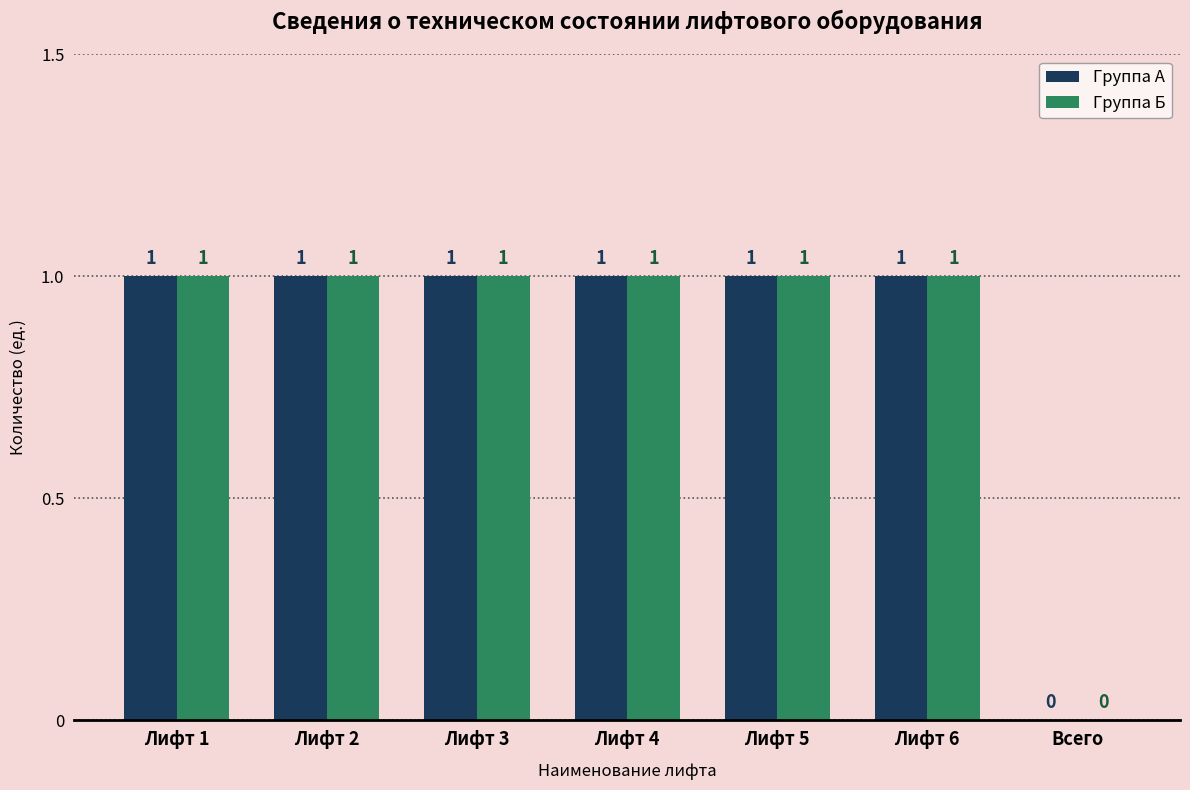

Reading left to right, list all the values displayed in this chart.

Группа А: 1	1	1	1	1	1	0
Группа Б: 1	1	1	1	1	1	0